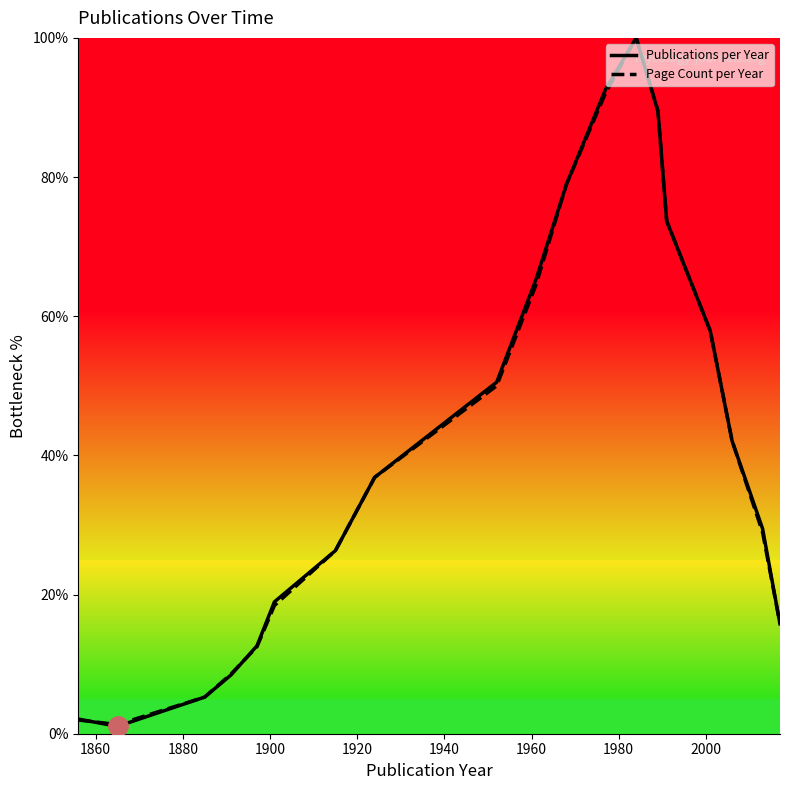

Which series has the widest spread of values?

Publications per Year